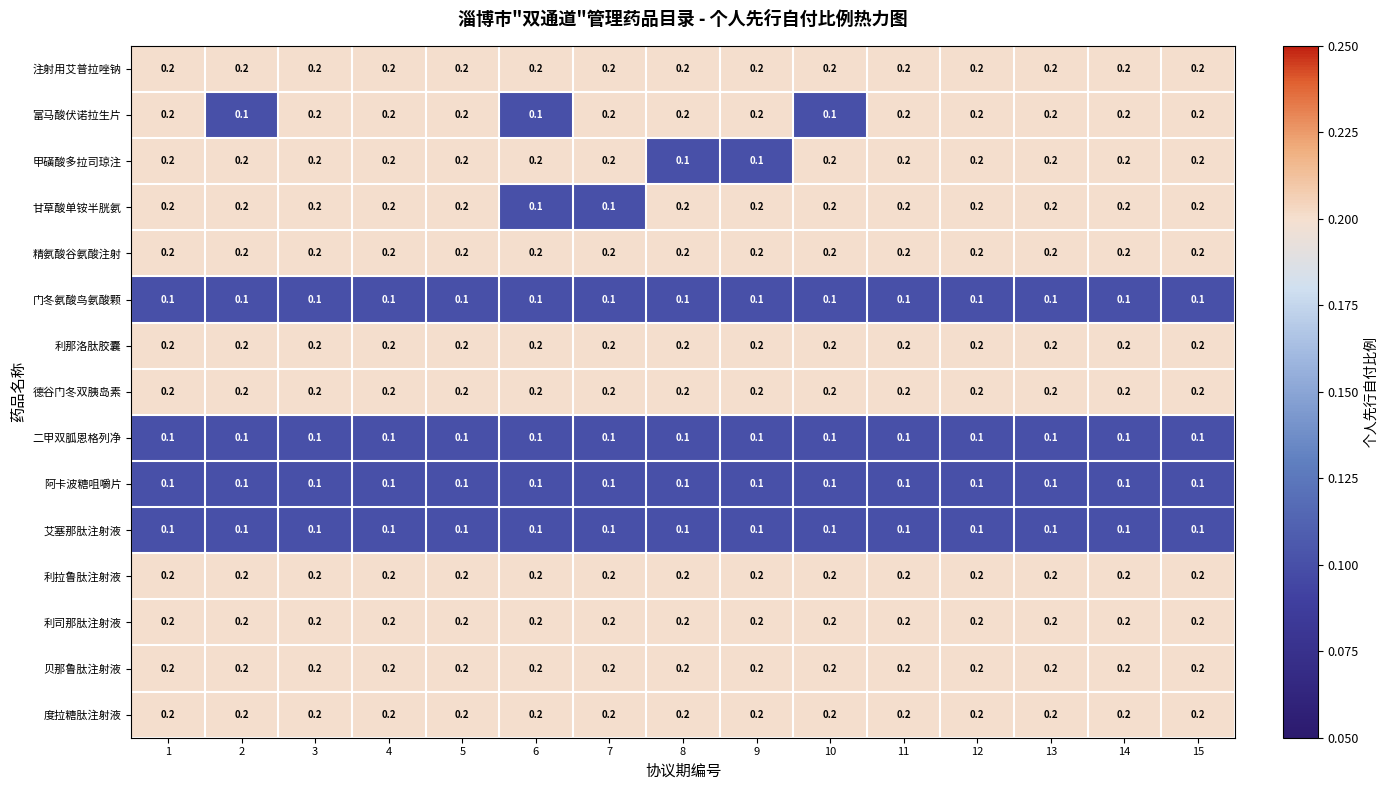

What is the total value across all series at 10?

2.5